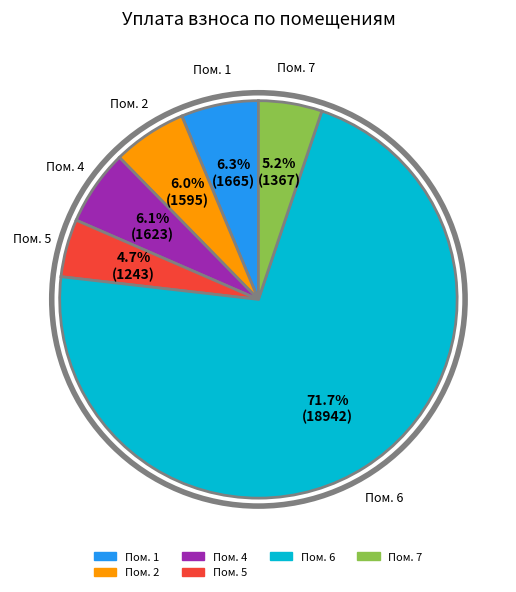

Is there any slice that represents more than half of the pie?

Yes